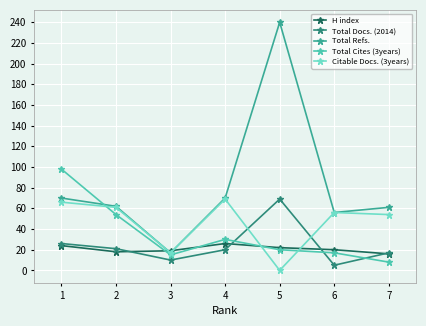

Which category has the highest value across all series?

5